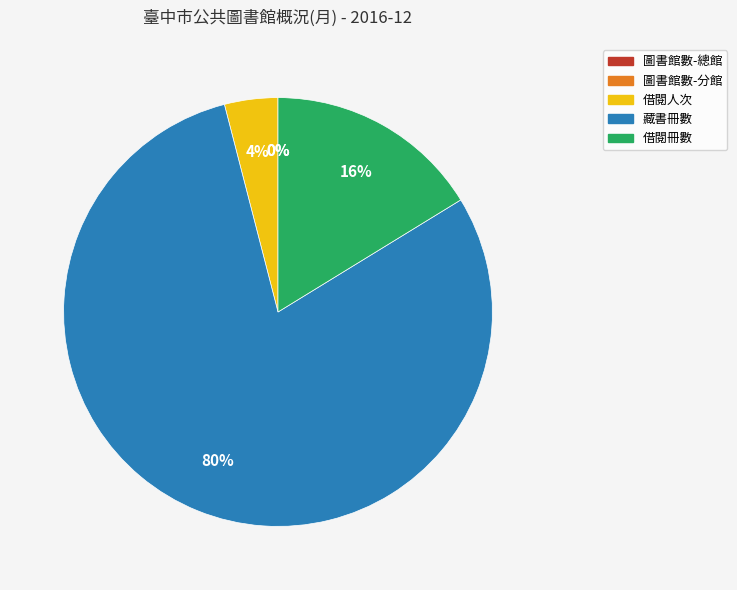

To the nearest percent, what is the average slice percentage?

20%